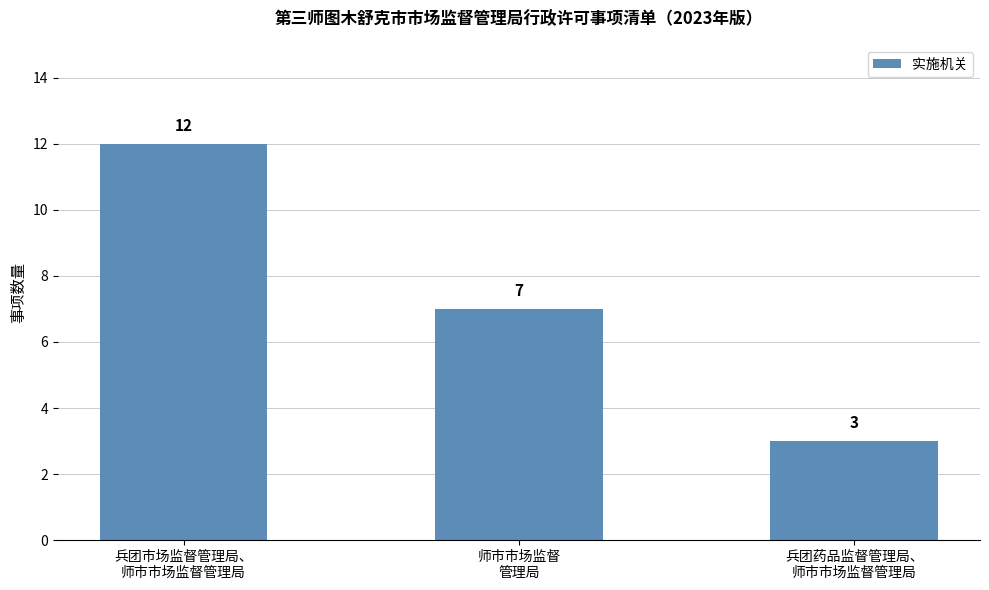

Which has a higher value, 兵团药品监督管理局、
师市市场监督管理局 or 兵团市场监督管理局、
师市市场监督管理局?

兵团市场监督管理局、
师市市场监督管理局